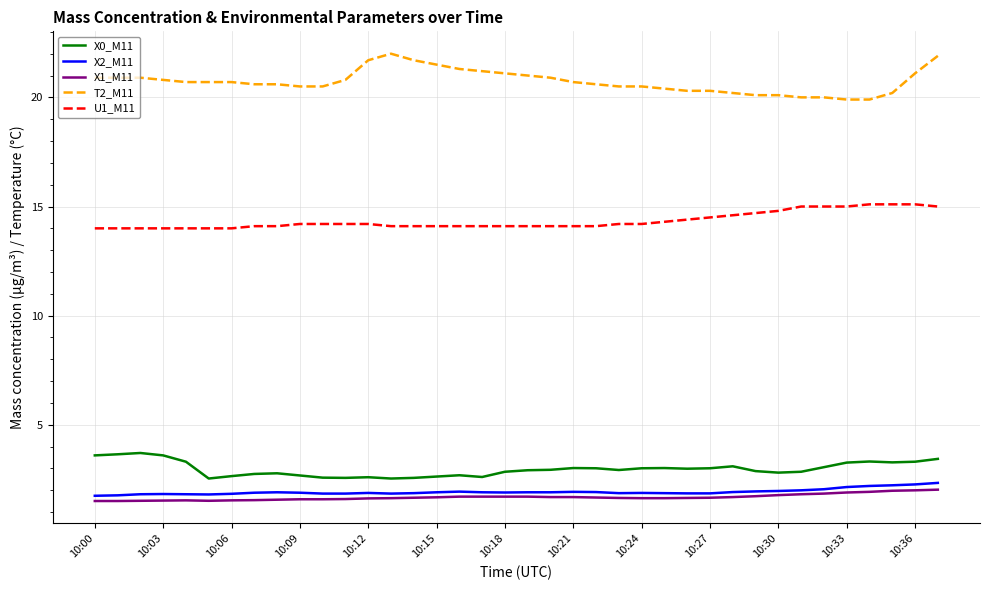

True or false: X2_M11 has more than 0 interior local peaks.

True